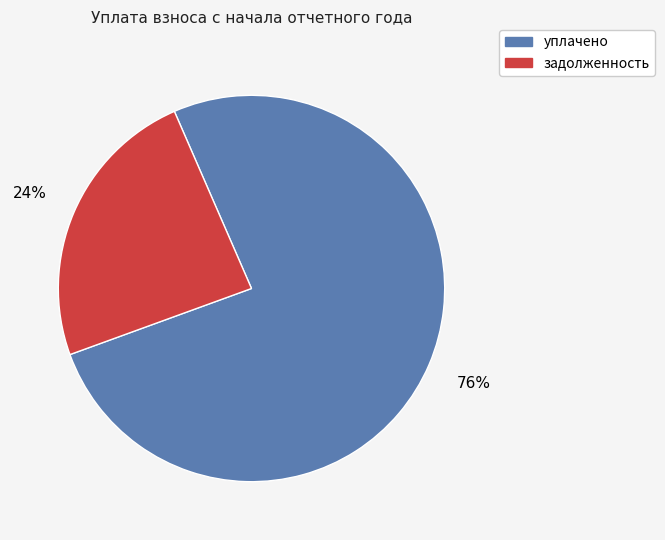

To the nearest percent, what is the difference between the largest and smallest slice percentages?

52%